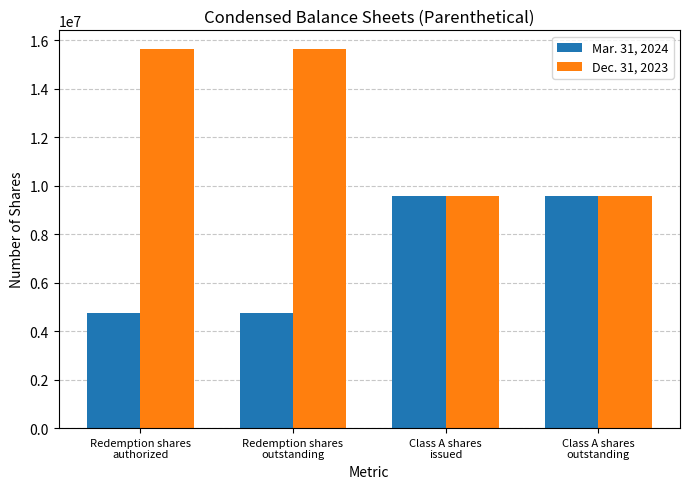

What is the total value across all series at Redemption shares
authorized?

20388034